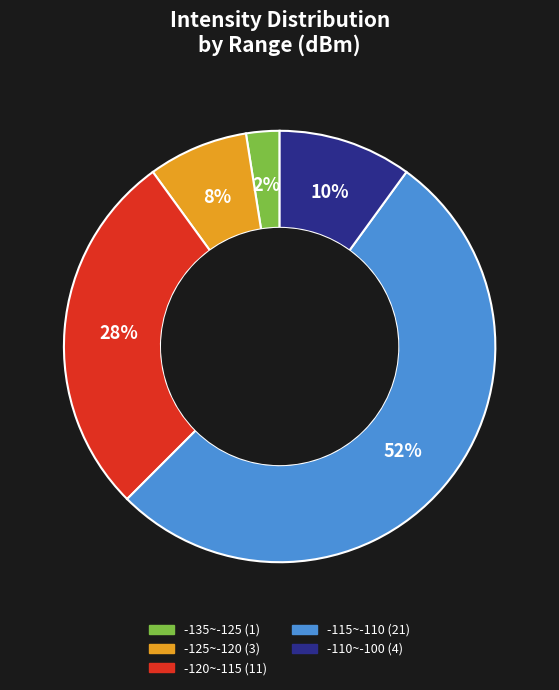

Does any single category account for the majority?

Yes